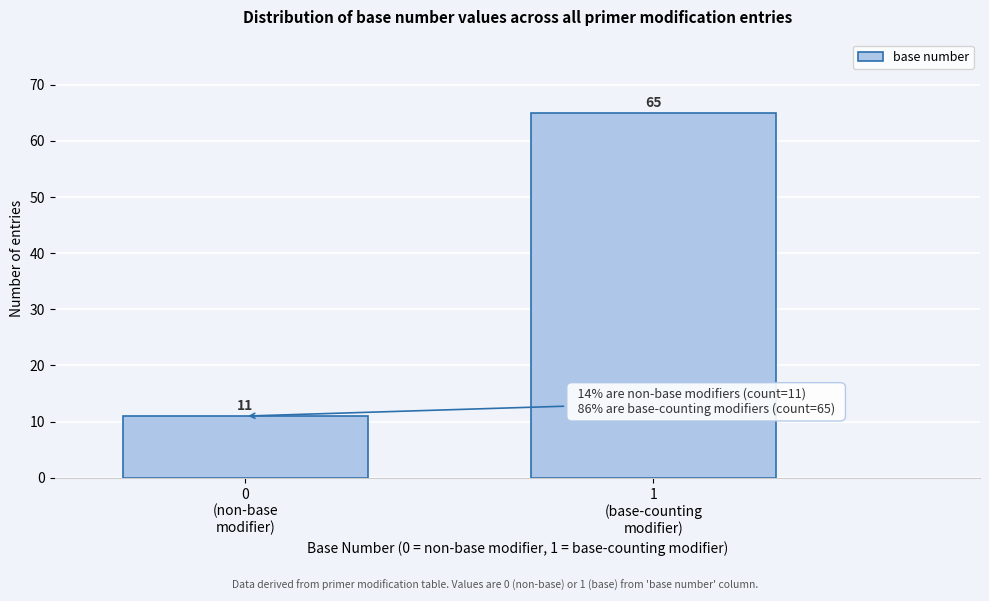

Reading left to right, list all the values displayed in this chart.

11	65